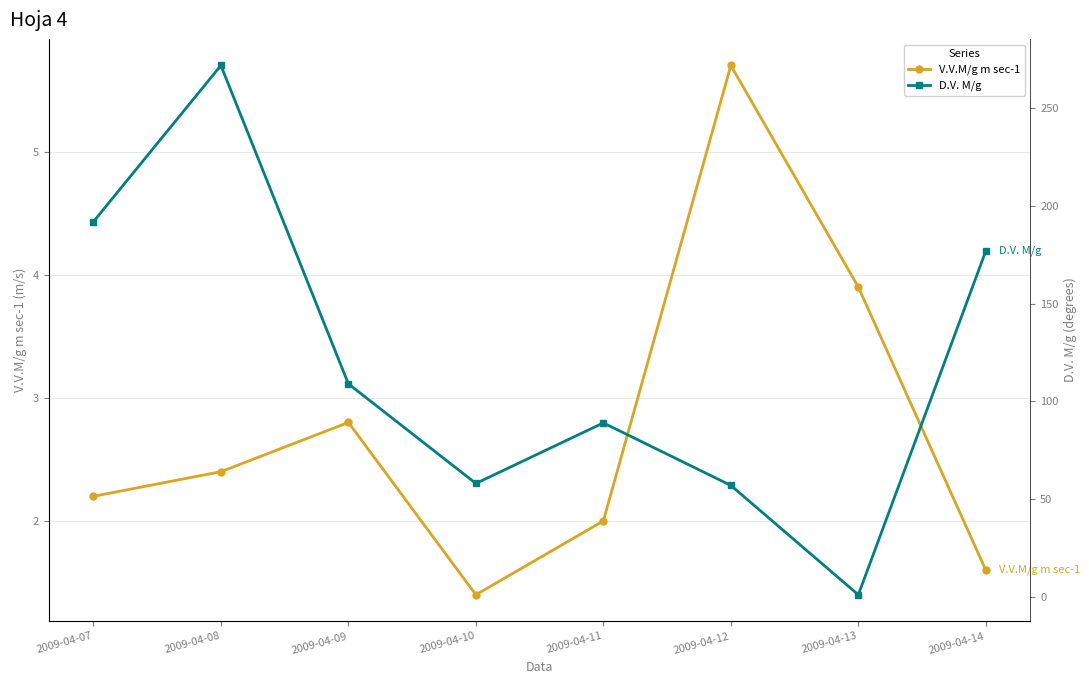

Is it true that D.V. M/g equals 109.0 at 2009-04-09?

True